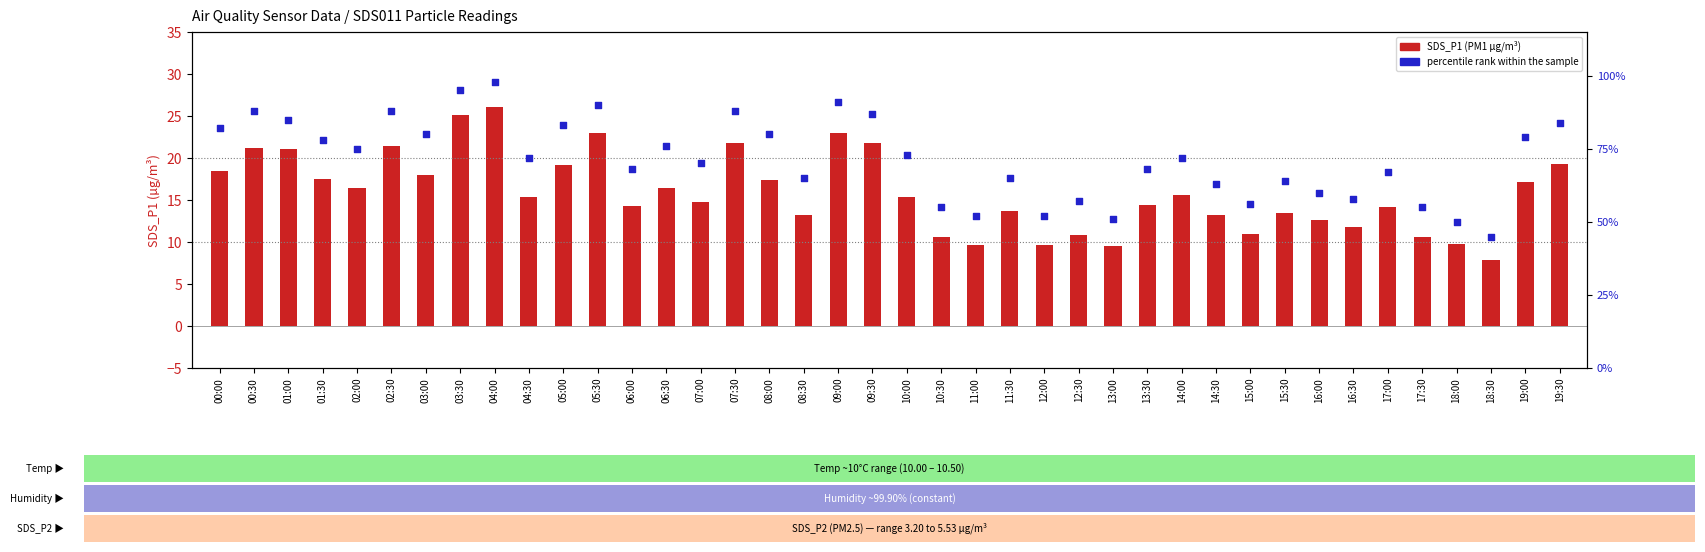

At how many categories does at least one series exceed 46?

39